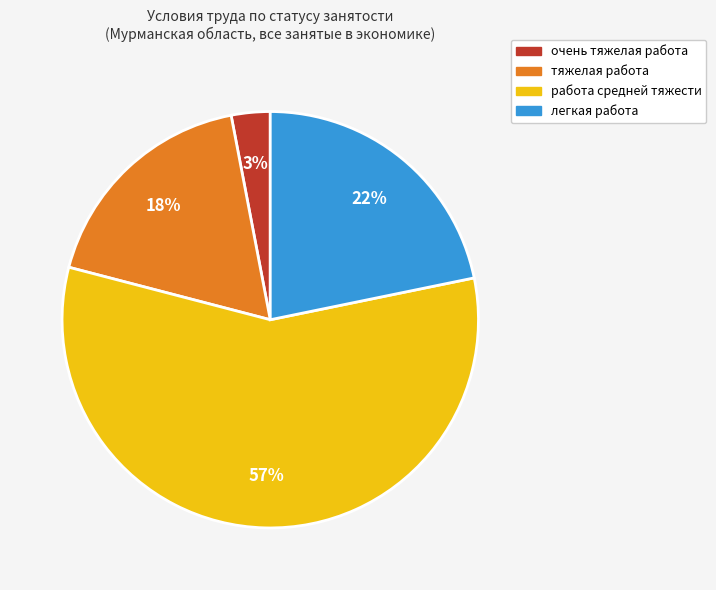

Combined, do работа средней тяжести and тяжелая работа account for over 50%?

Yes